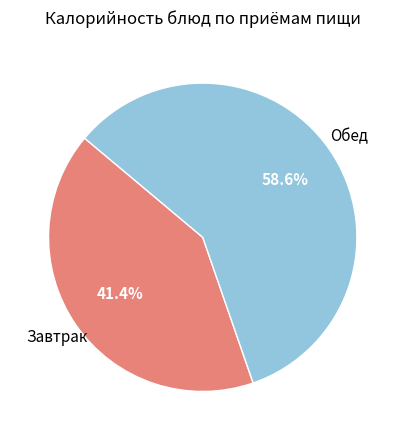

Does any single category account for the majority?

Yes